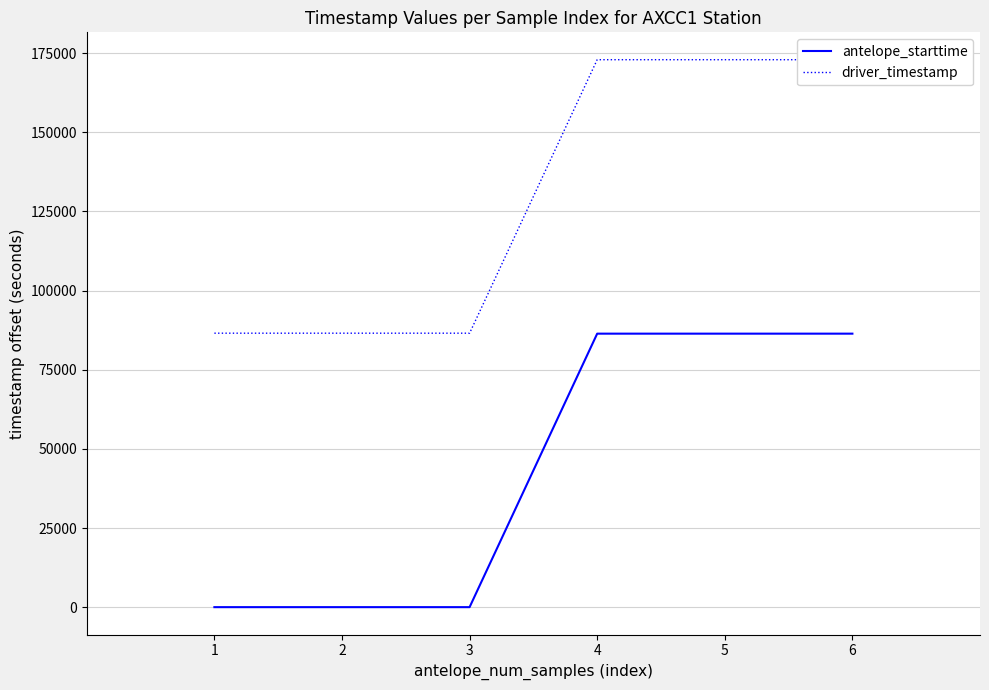

True or false: antelope_starttime and driver_timestamp intersect in this chart.

False